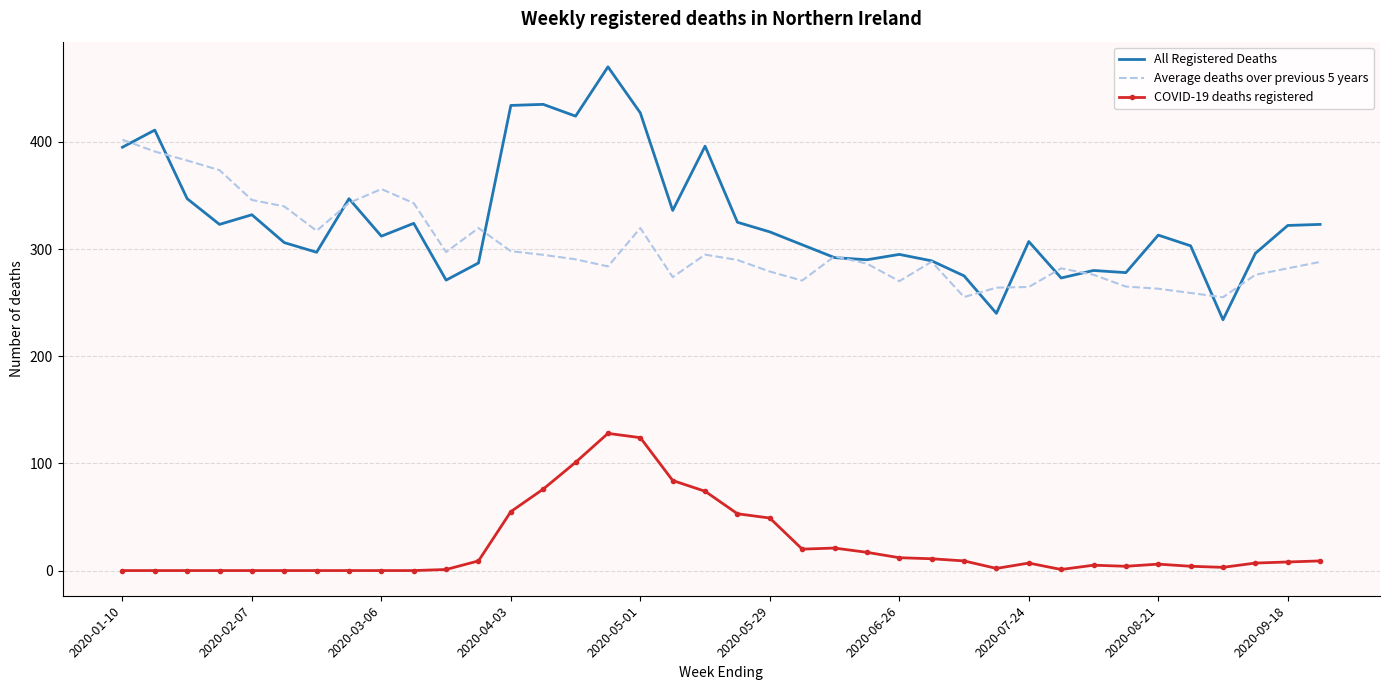

Which series has the widest spread of values?

All Registered Deaths